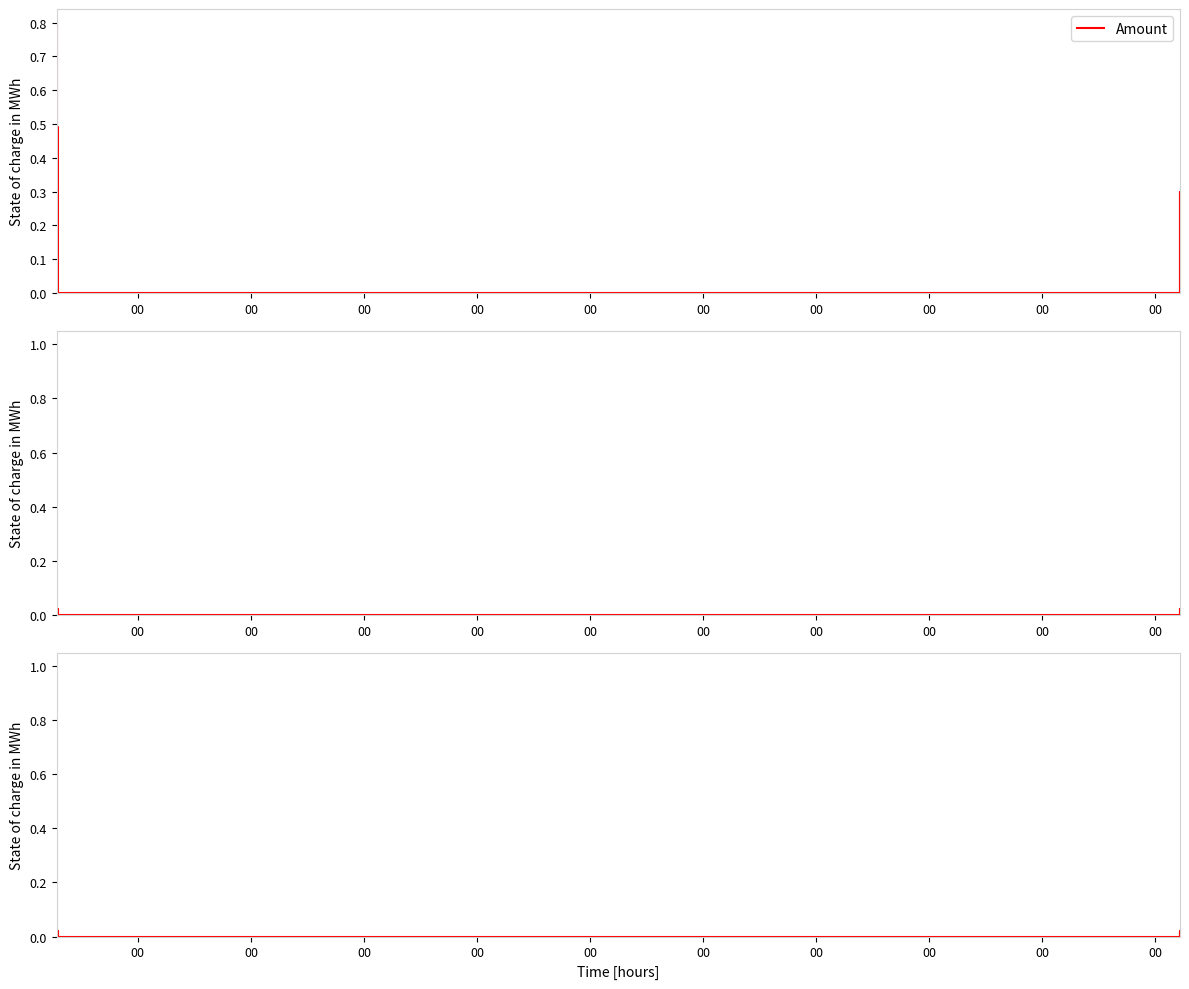

The value of Fee at 00 is 0.0. True or false?

True